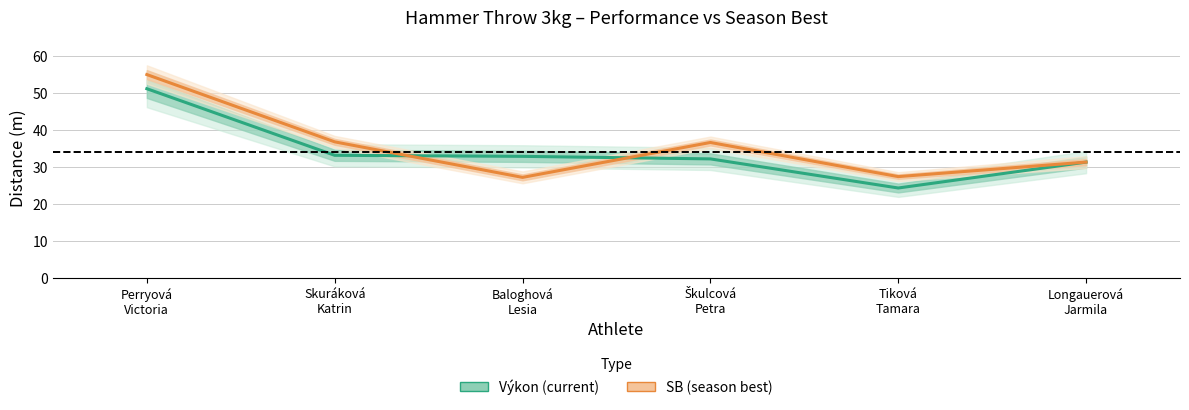

What is the value of the 1st point from the left?

51.2